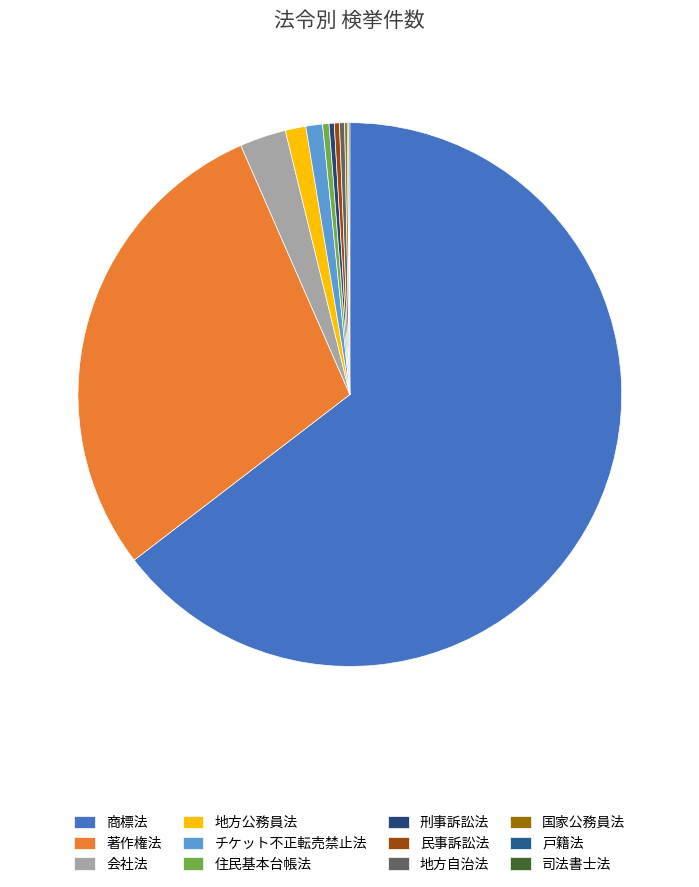

Which slice represents more than half of the pie?

商標法